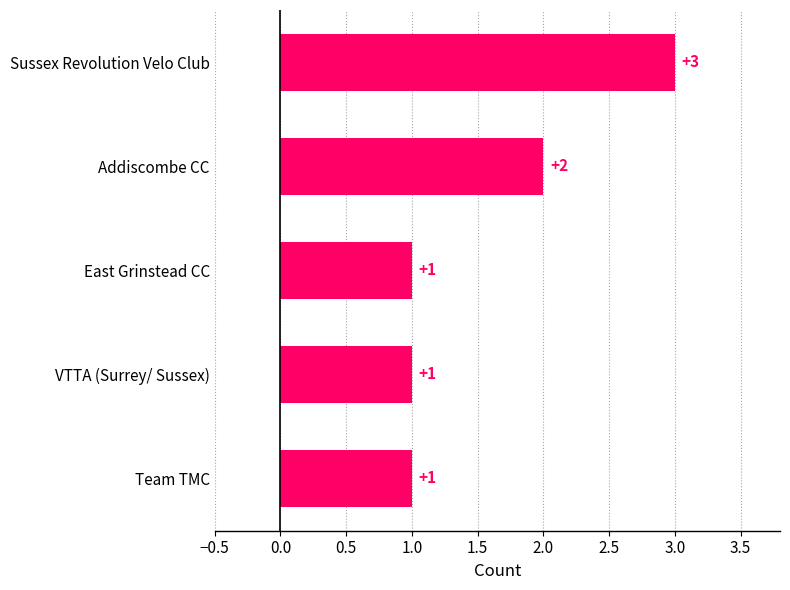

Which category has the highest value across all series?

Sussex Revolution Velo Club